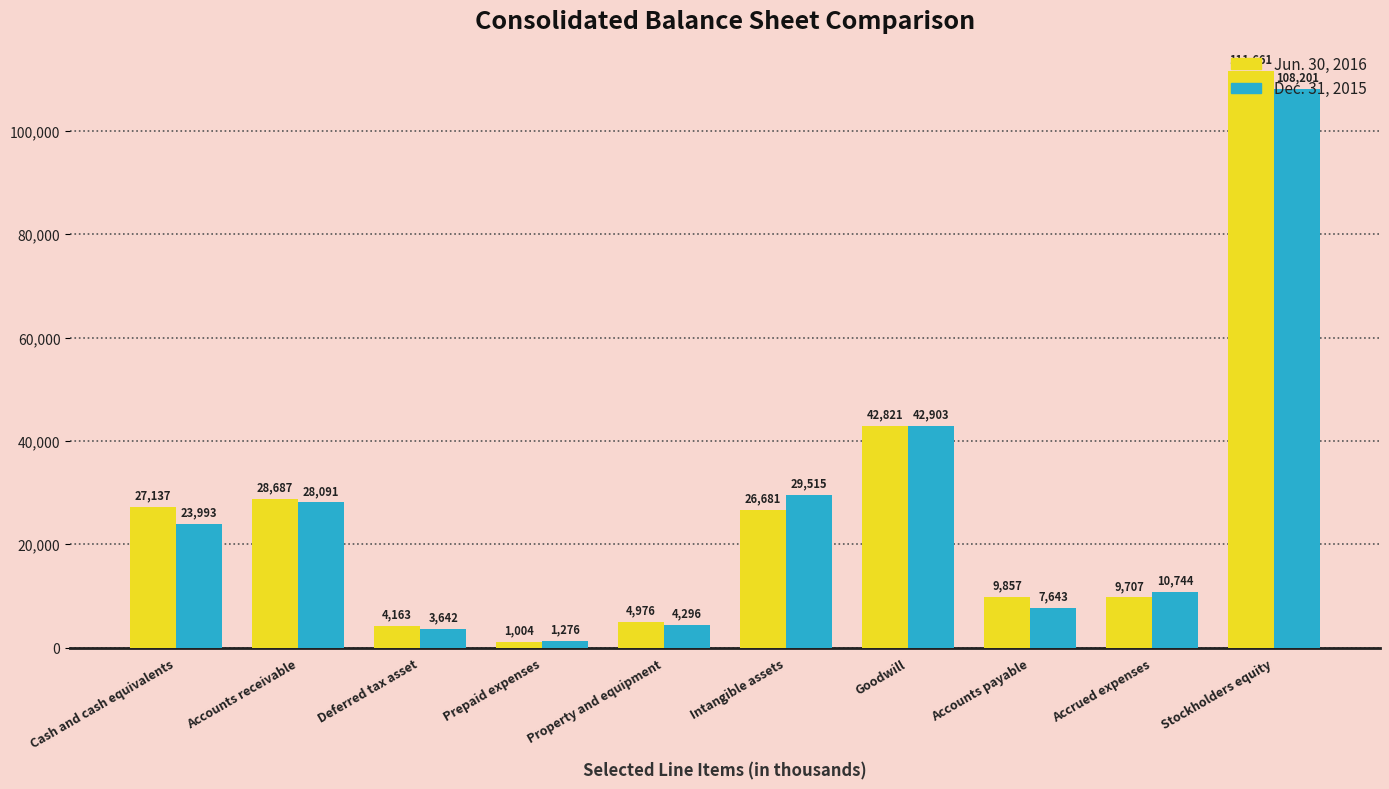

What is the approximate value of Dec. 31, 2015 at Property and equipment, to the nearest 10?

4300